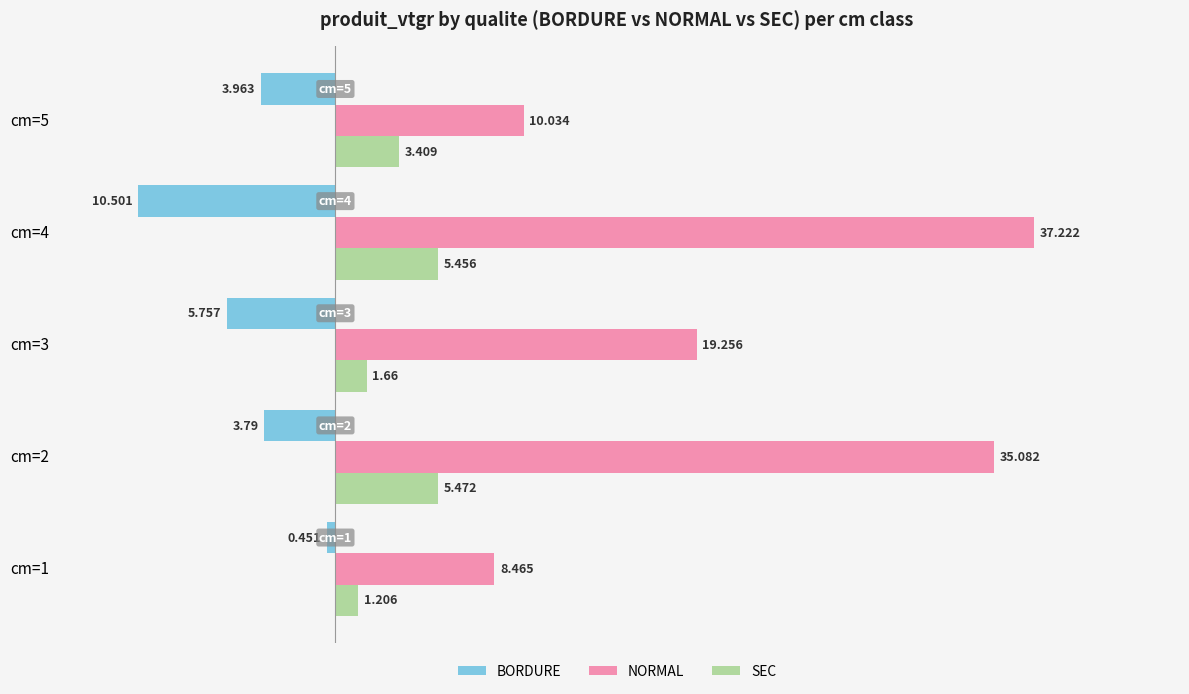

Between cm=1 and cm=5, which series saw the biggest shift?

BORDURE